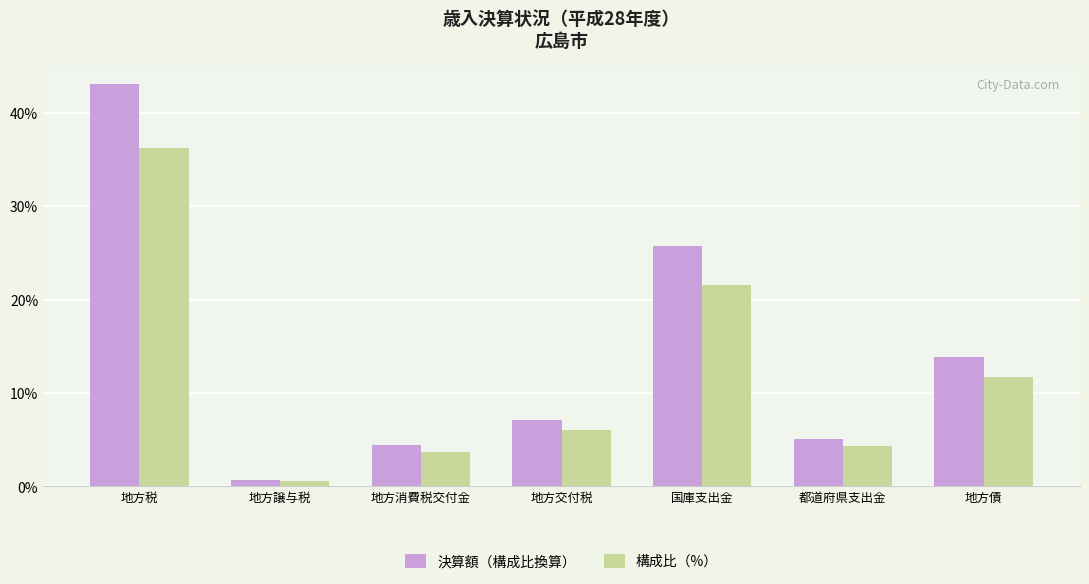

What is the highest value of the 決算額（構成比換算） series?

43.0